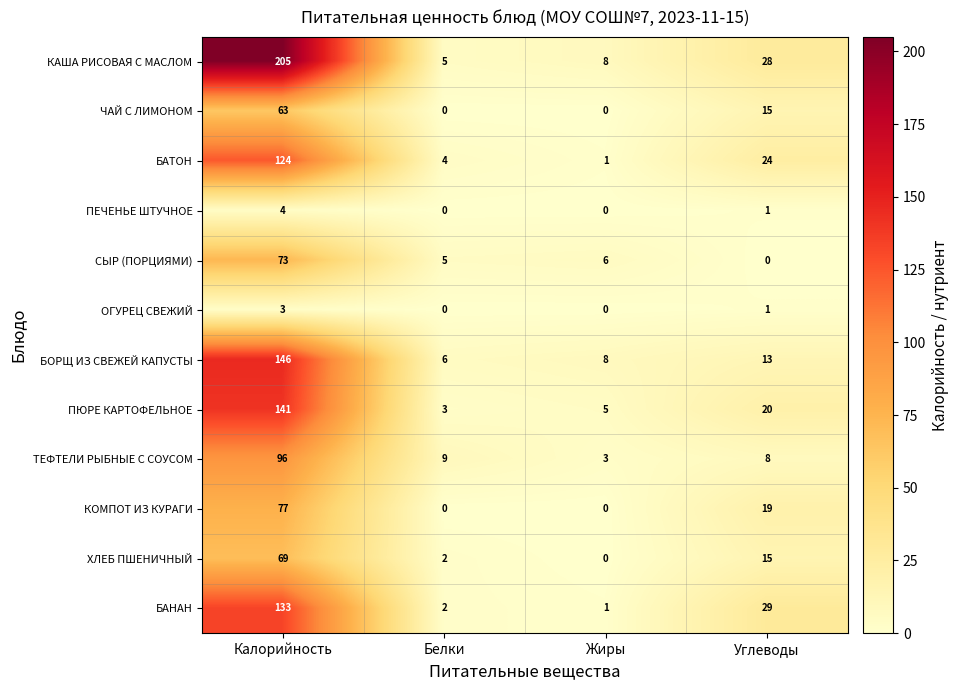

What is the difference between the maximum and minimum values in the ОГУРЕЦ СВЕЖИЙ series?

3